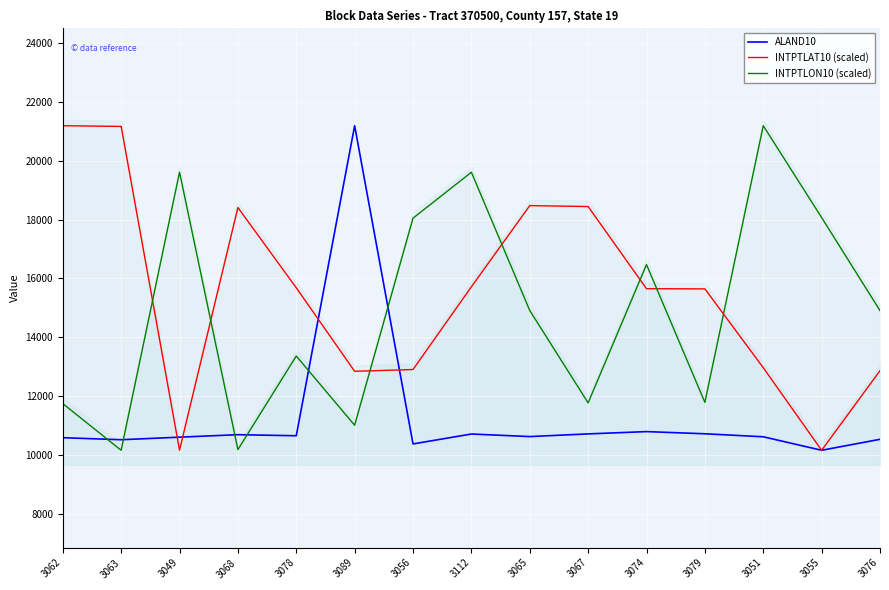

What are all the series names shown in the legend?

ALAND10, INTPTLAT10 (scaled), INTPTLON10 (scaled)